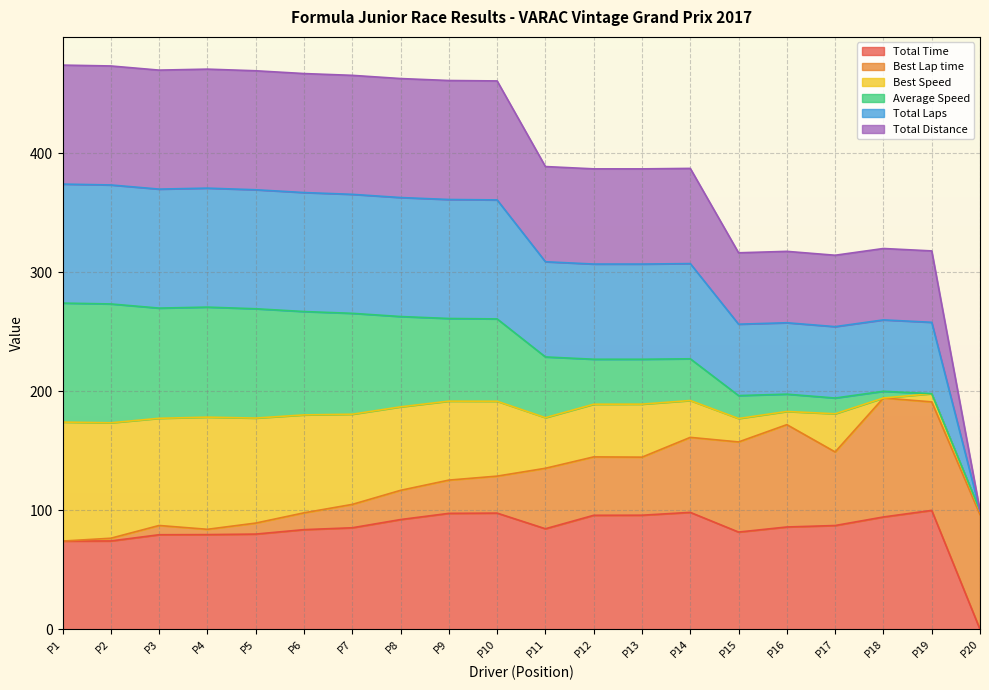

Does the chart have visible grid lines?

Yes